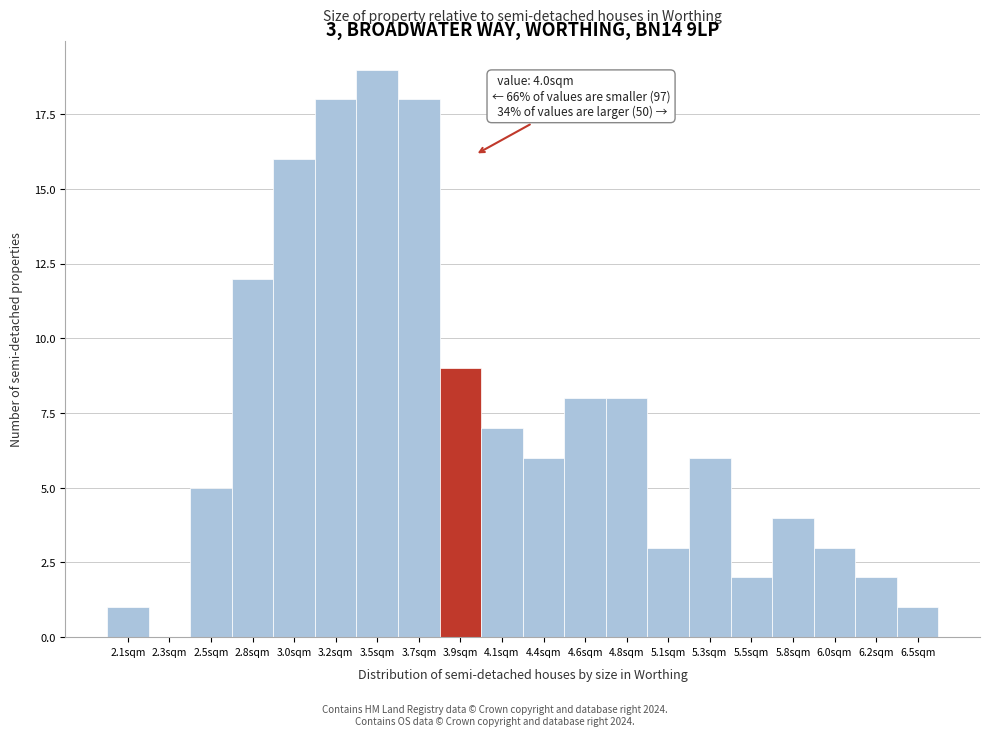

Over which range of the x-axis is the bar tallest?

3.35 to 3.55